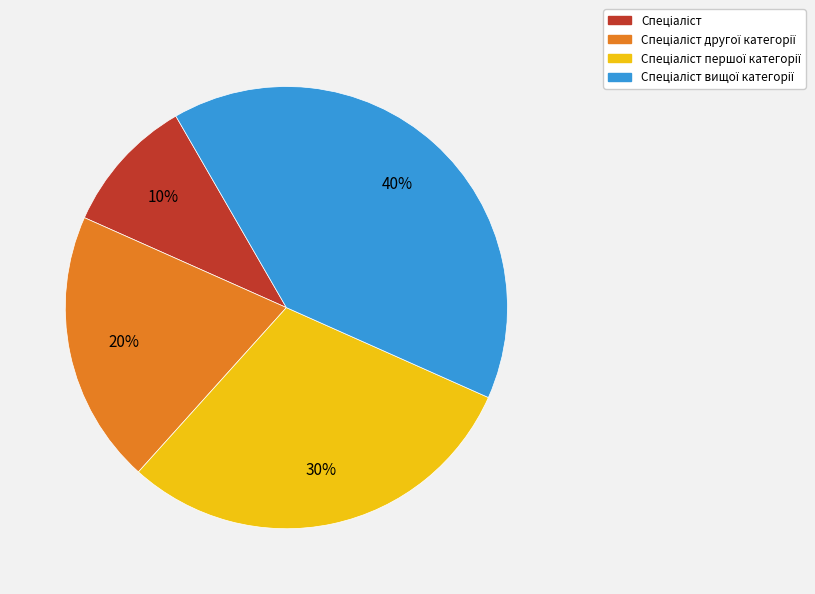

Count the number of slices in the pie.

4